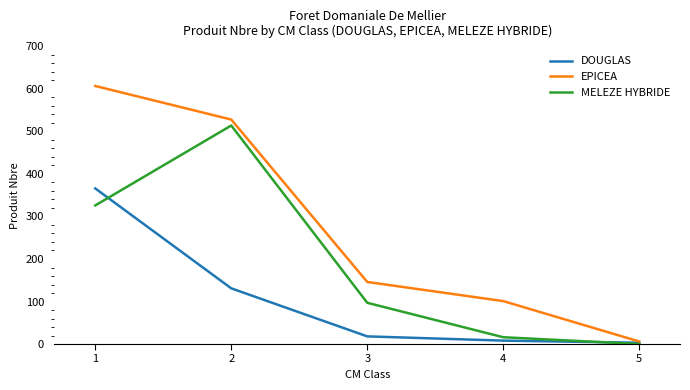

Reading left to right, what are all the values shown in this chart?

DOUGLAS: 1=366	2=131	3=18	4=8	5=3
EPICEA: 1=607	2=528	3=146	4=101	5=6
MELEZE HYBRIDE: 1=326	2=514	3=97	4=16	5=0